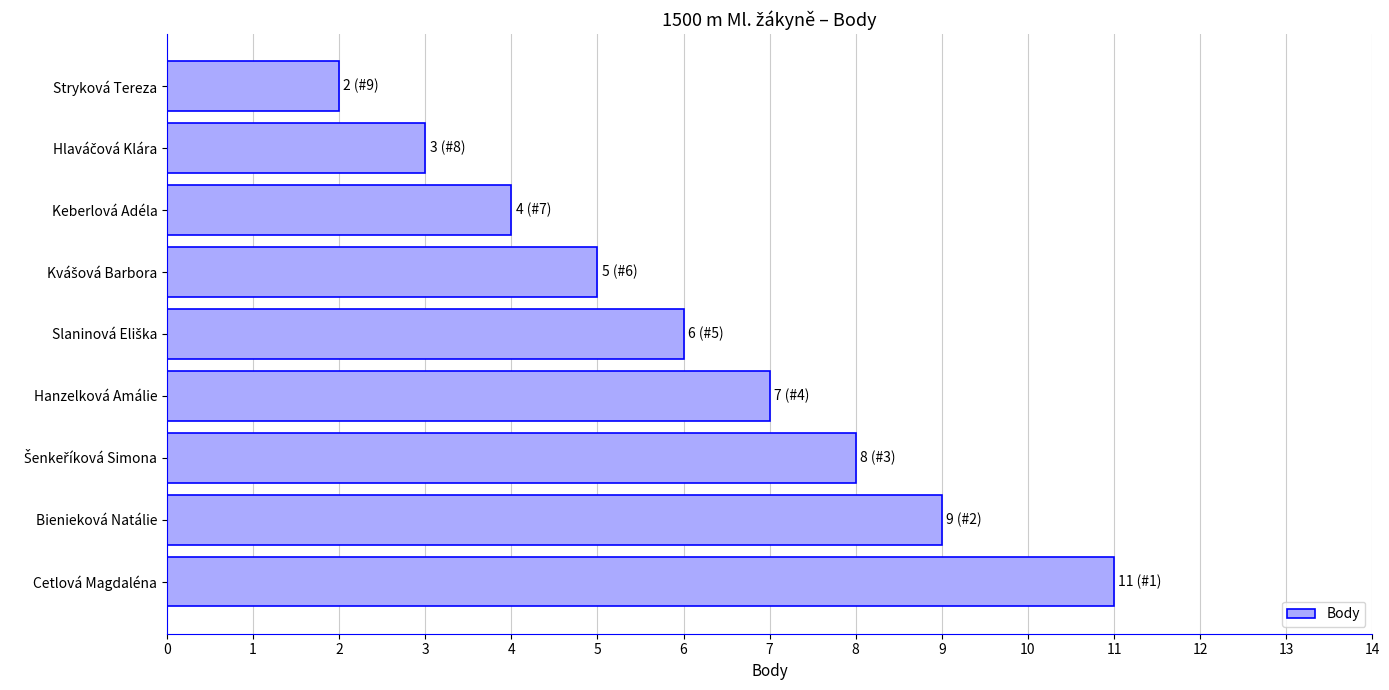

Reading bottom to top, extract all data points from this chart.

11	9	8	7	6	5	4	3	2